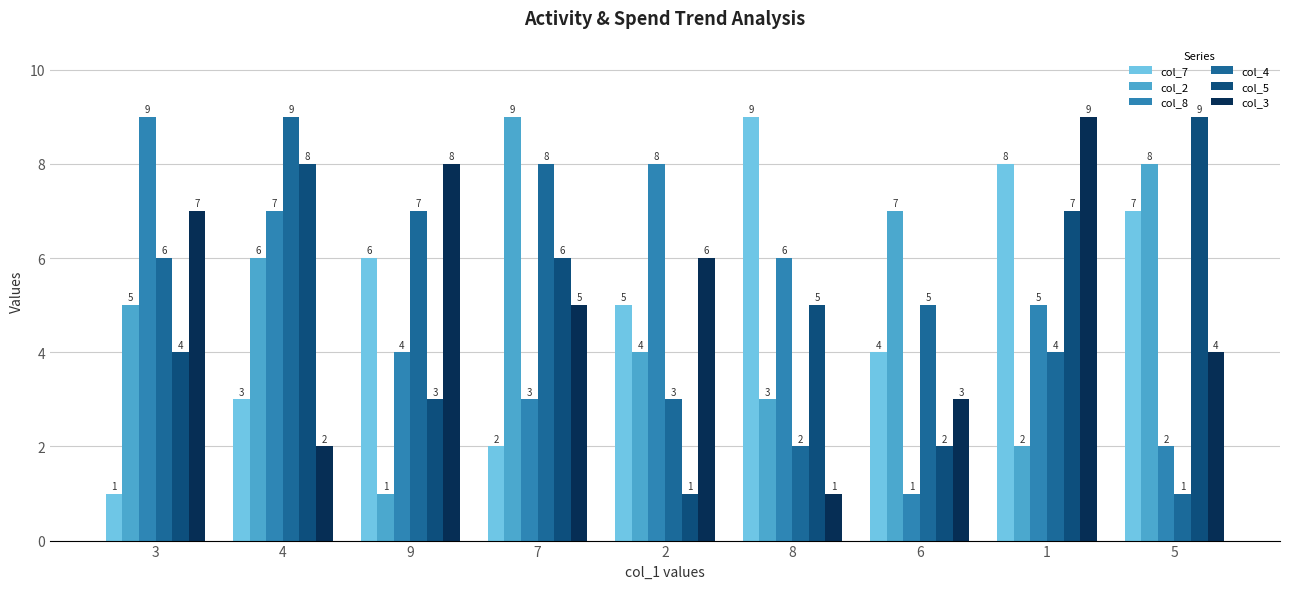

What is the greatest value displayed?

9